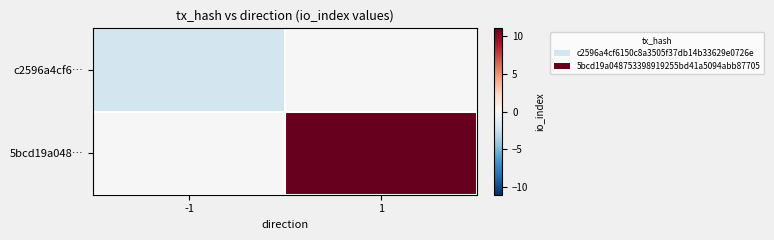

What is the difference between the highest and lowest values at -1?

2